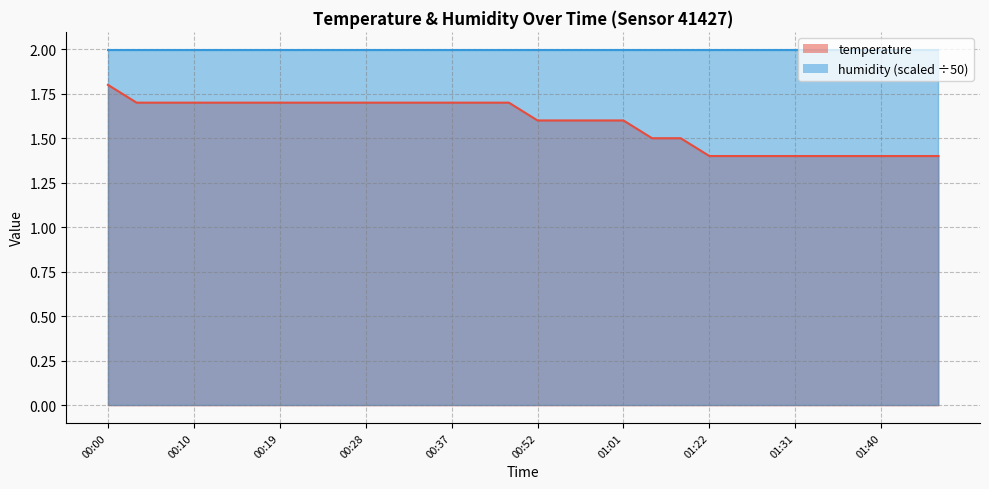

Between 00:22 and 00:00, which is larger?

00:00